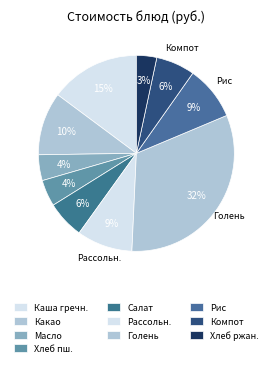

Count the number of slices in the pie.

10